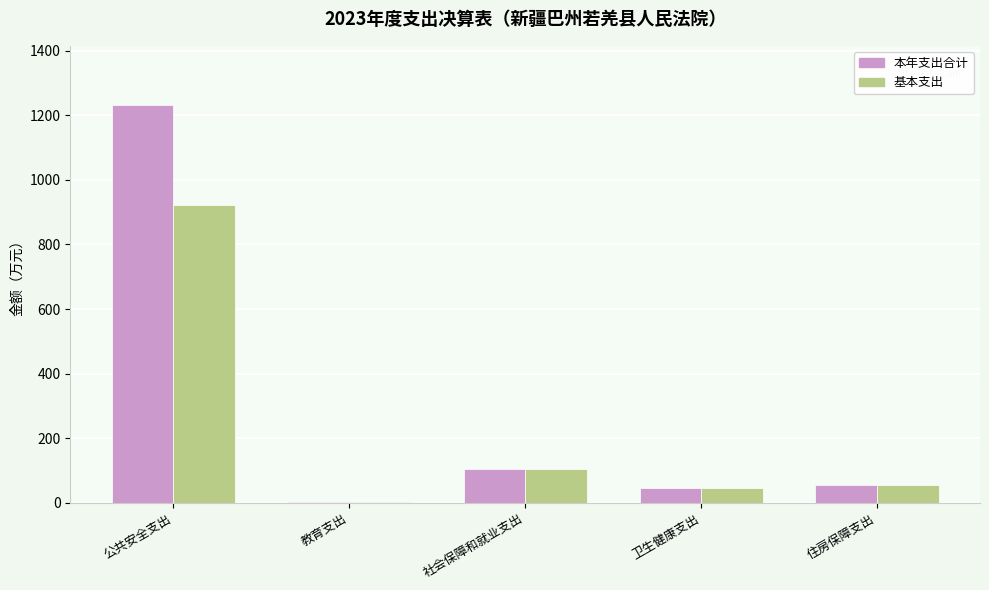

Reading left to right, transcribe all the data shown in this chart.

本年支出合计: 1230.7	2.1	103.3	47.0	56.4
基本支出: 921.8	2.1	103.3	47.0	56.4